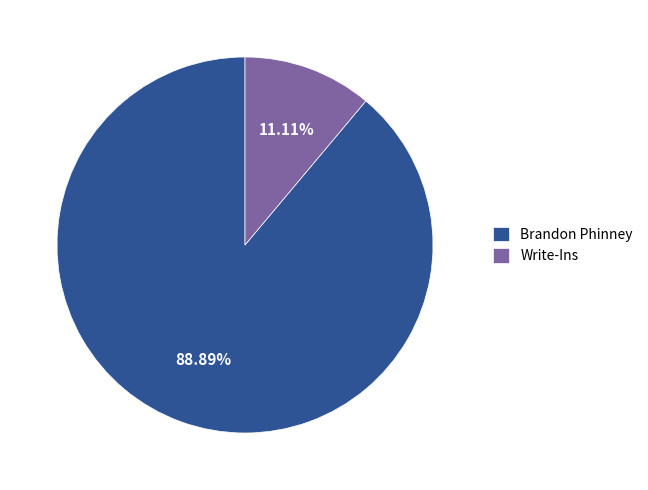

Rank the categories by value from highest to lowest.

Brandon Phinney, Write-Ins